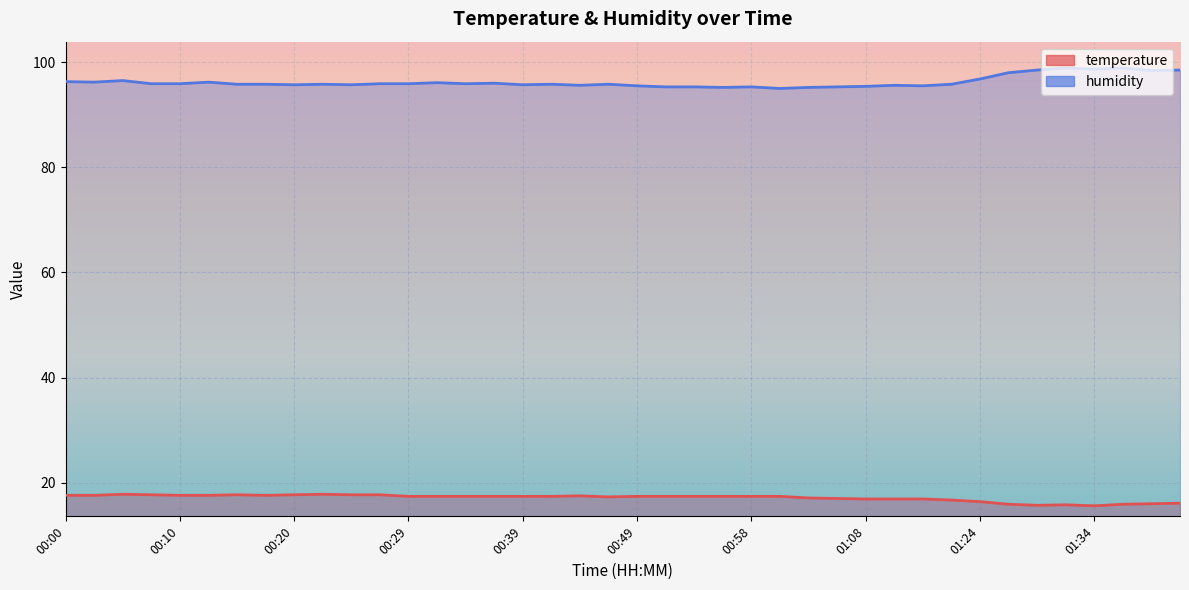

Which series has the widest spread of values?

humidity